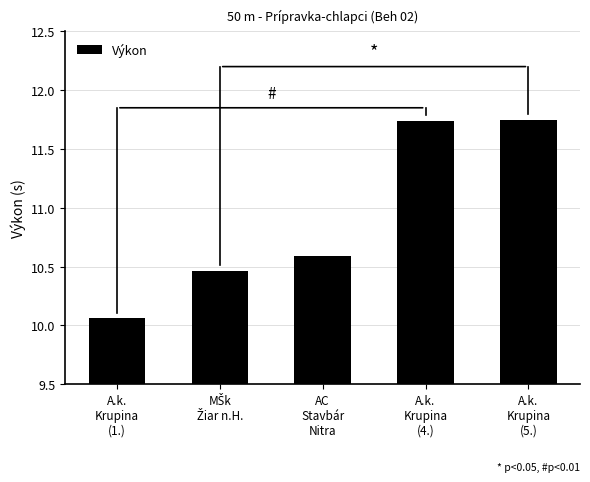

What is the sum of all values?

54.6